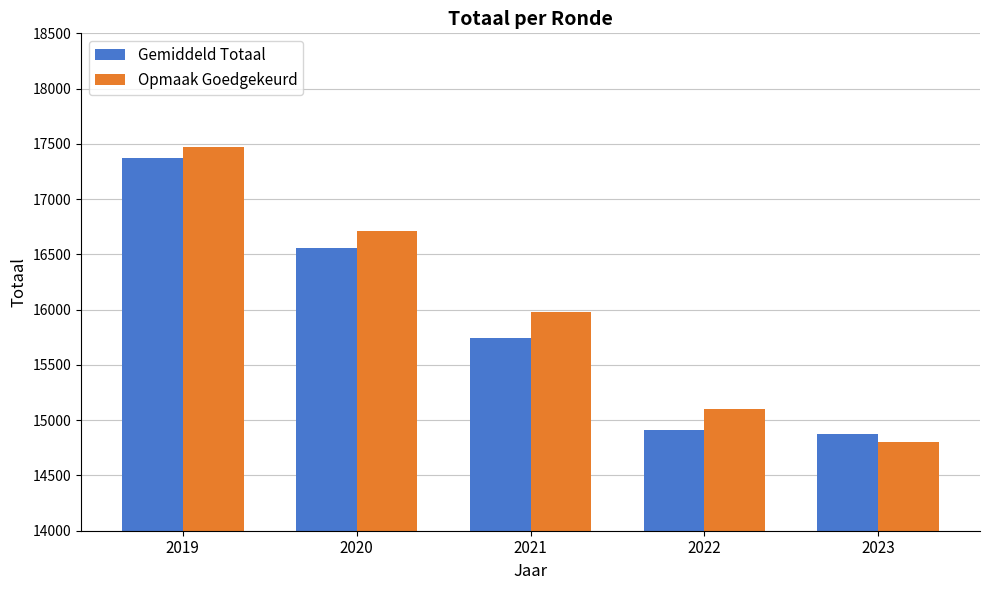

Which series changed the most between 2019 and 2023?

Opmaak Goedgekeurd